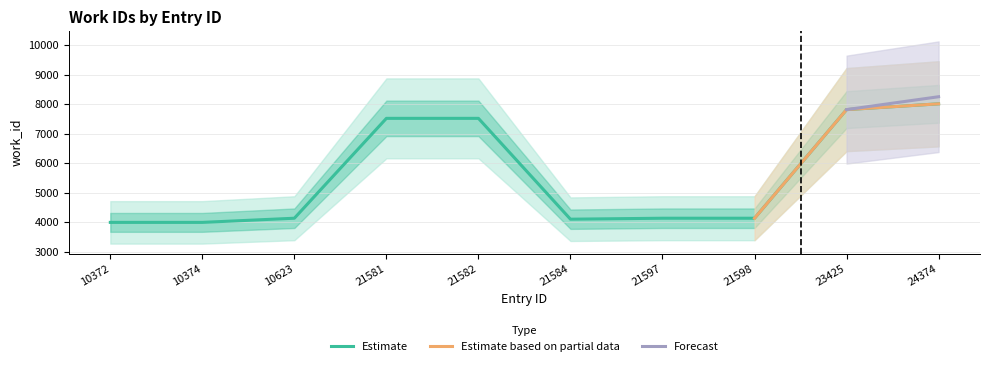

Reading left to right, list all the values displayed in this chart.

10372=3995	10374=3995	10623=4136	21581=7520	21582=7520	21584=4103	21597=4136	21598=4136	23425=7816	24374=8012